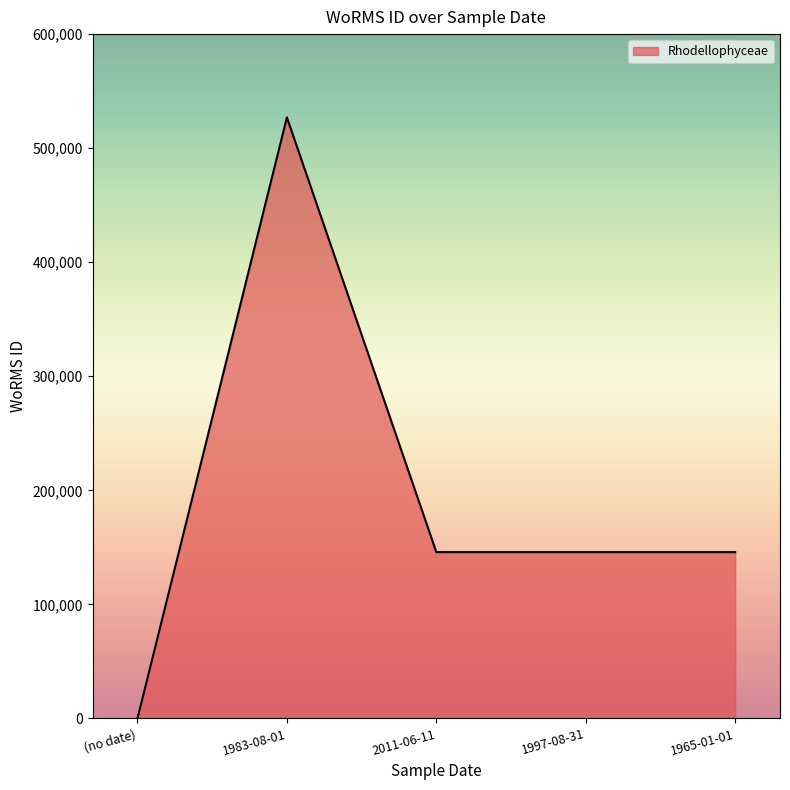

At which category does the chart reach its minimum across all series?

(no date)